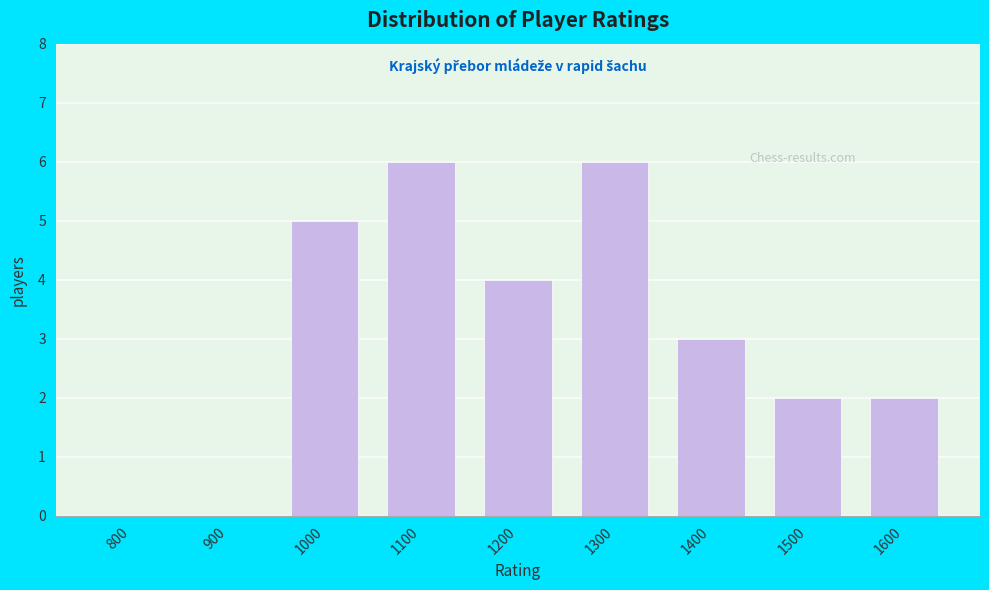

Reading right to left, list all the values displayed in this chart.

1600=2	1500=2	1400=3	1300=6	1200=4	1100=6	1000=5	900=0	800=0